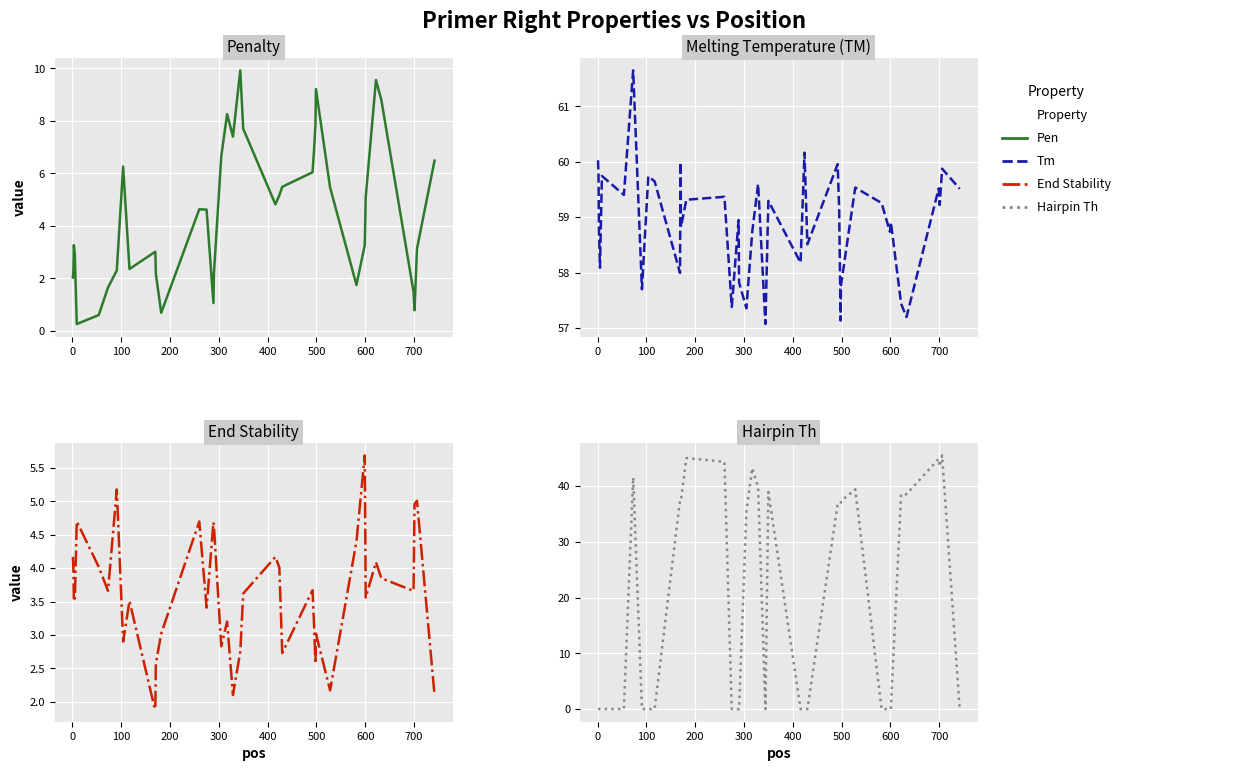

How many distinct data groups are displayed?

4